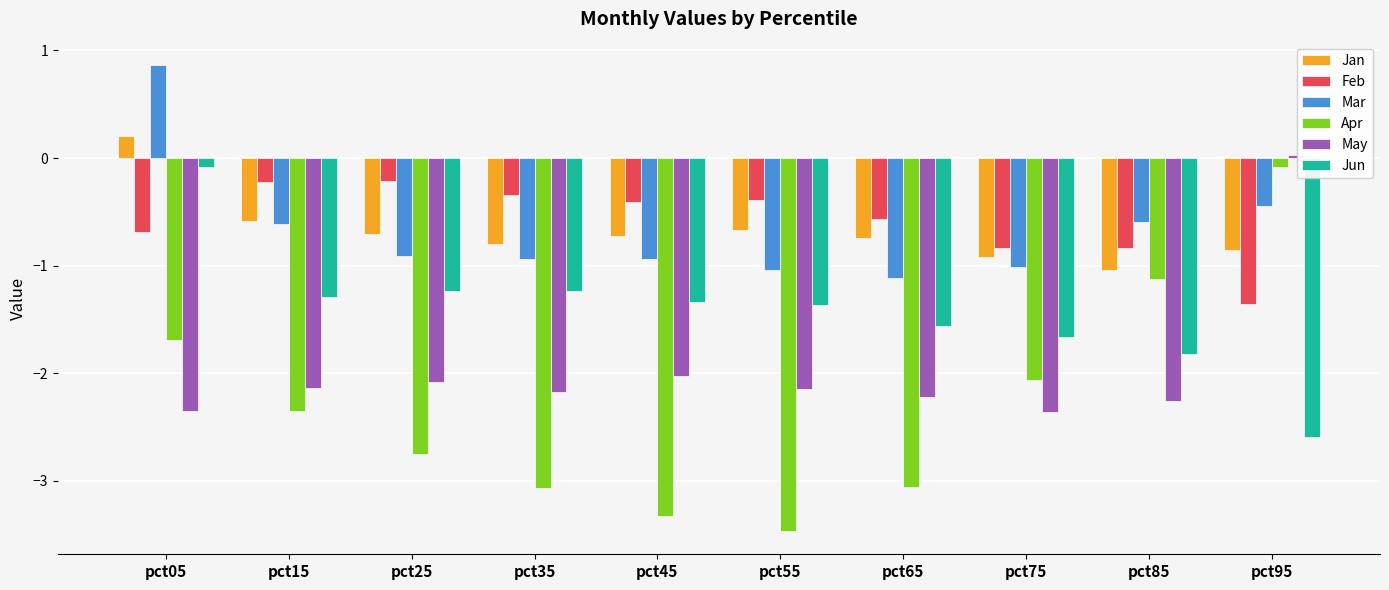

How many groups of bars are there?

10